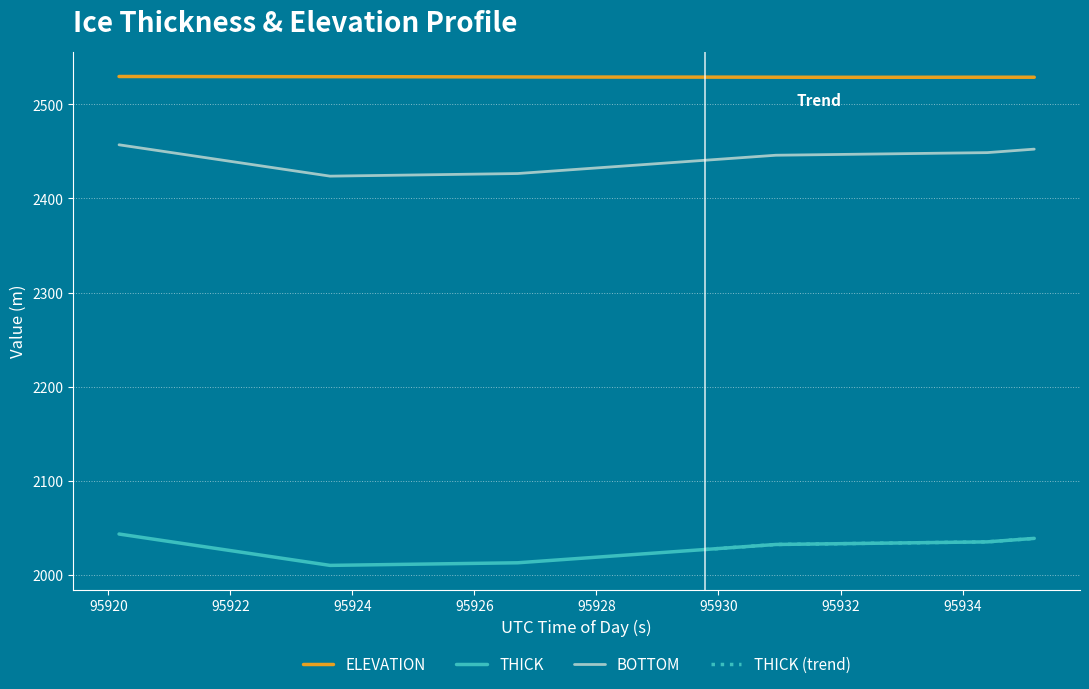

True or false: ELEVATION and THICK intersect in this chart.

False